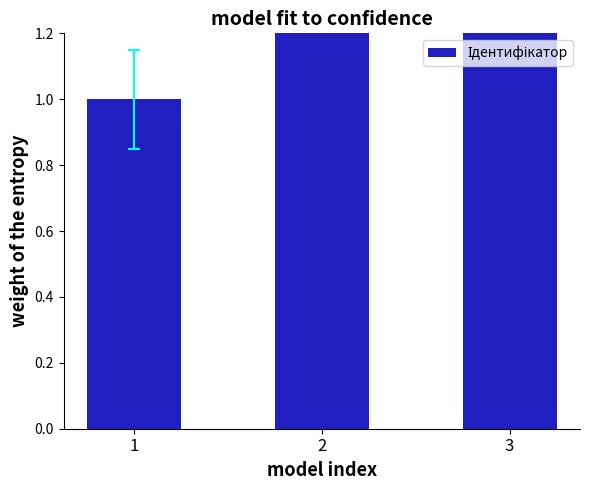

What is the sum of the values at 2 and 3?

5